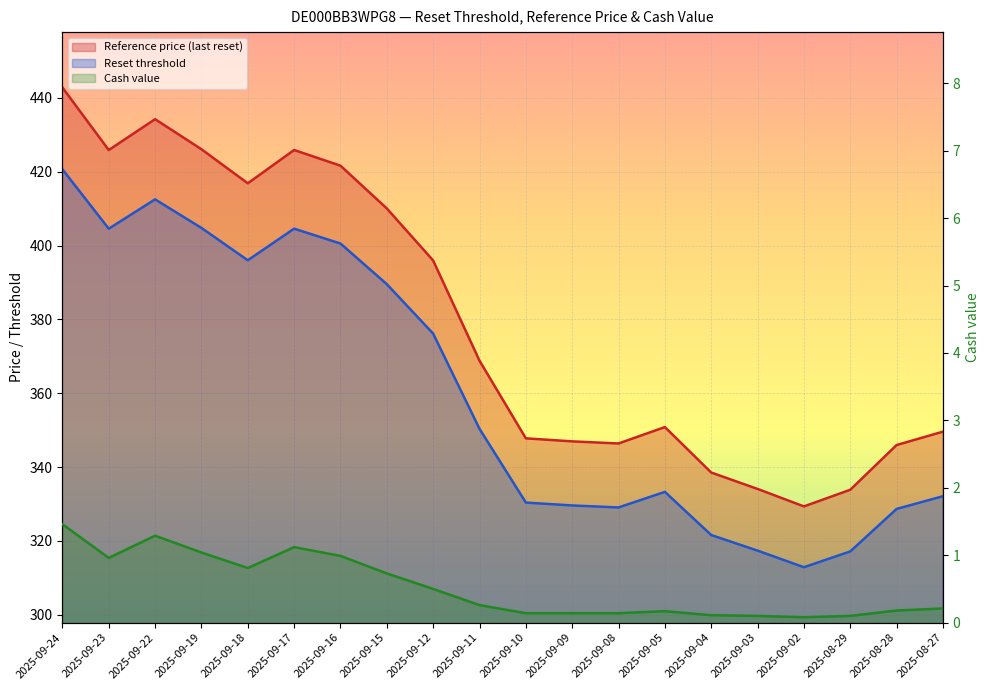

How many lines are shown in the chart?

3